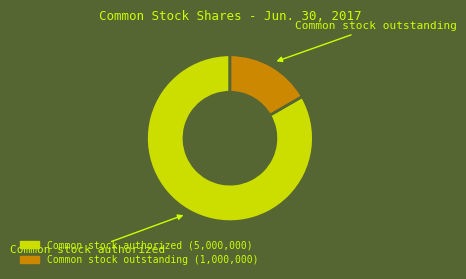

Which category accounts for the majority?

Common stock authorized